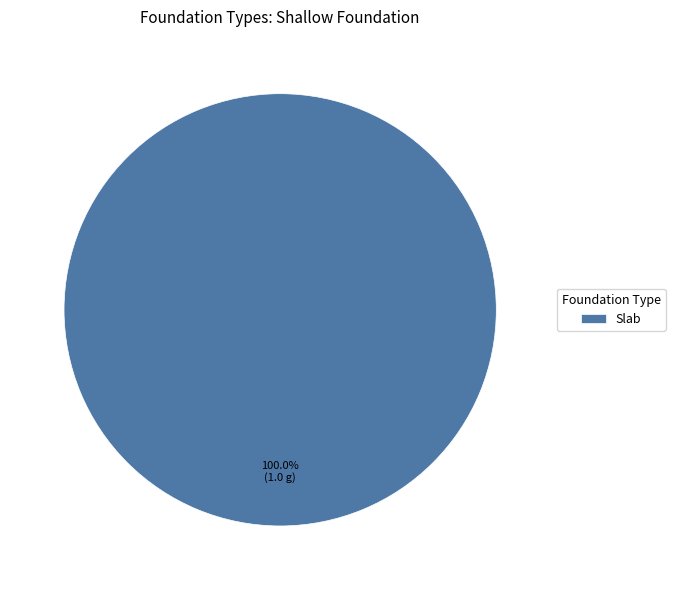

Rank the categories by value from lowest to highest.

Slab